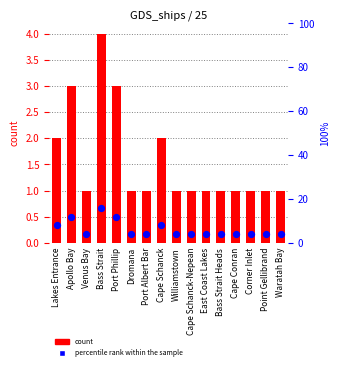

What are all the series names shown in the legend?

count, percentile rank within the sample